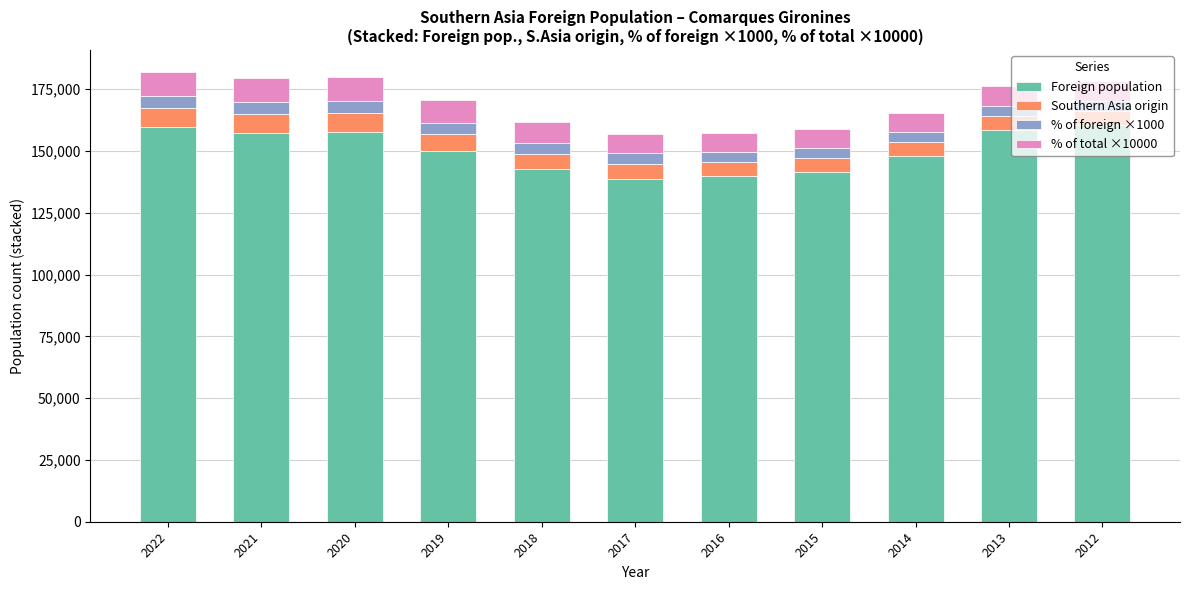

What is the lowest value of the Foreign population series?

138857